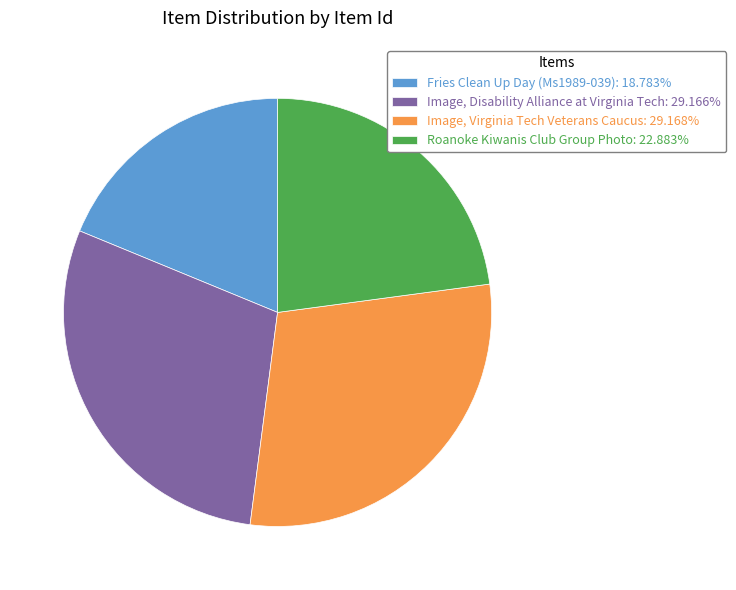

True or false: Fries Clean Up Day (Ms1989-039) accounts for 19% of the total.

True